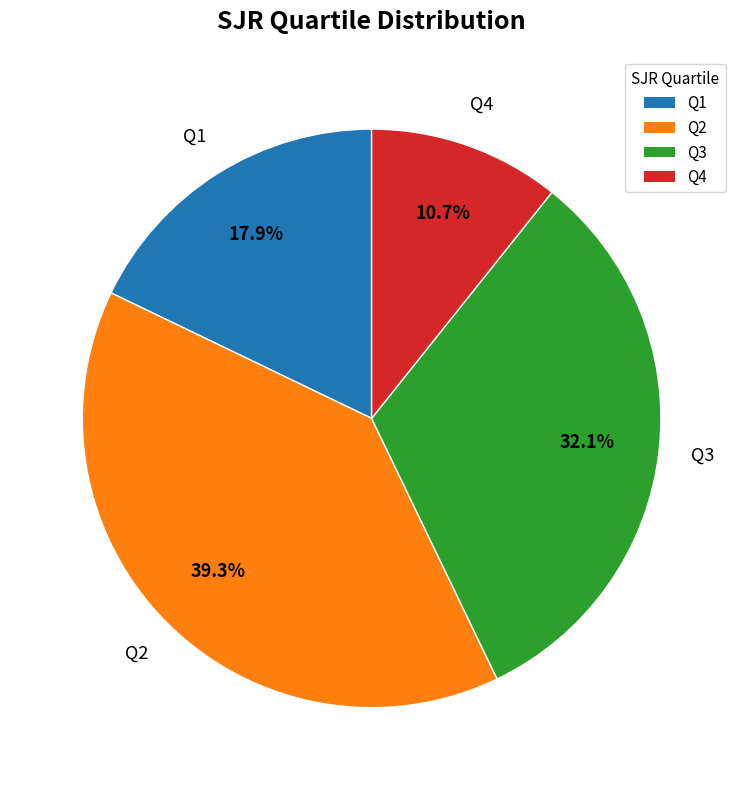

Rank the categories by value from highest to lowest.

Q2, Q3, Q1, Q4